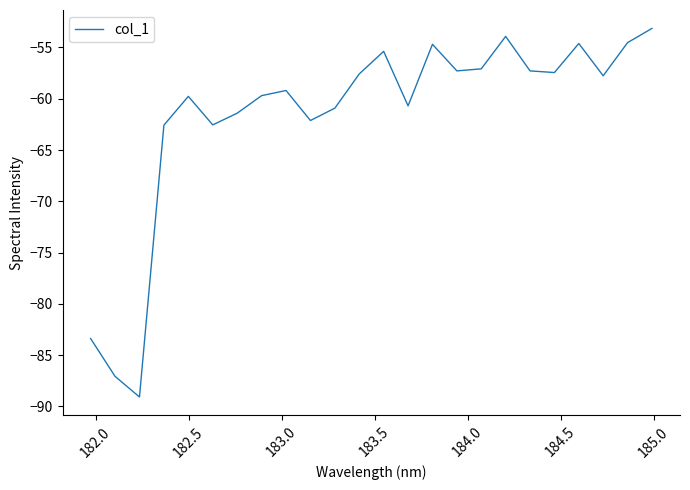

What is the minimum value shown in the chart?

-89.1